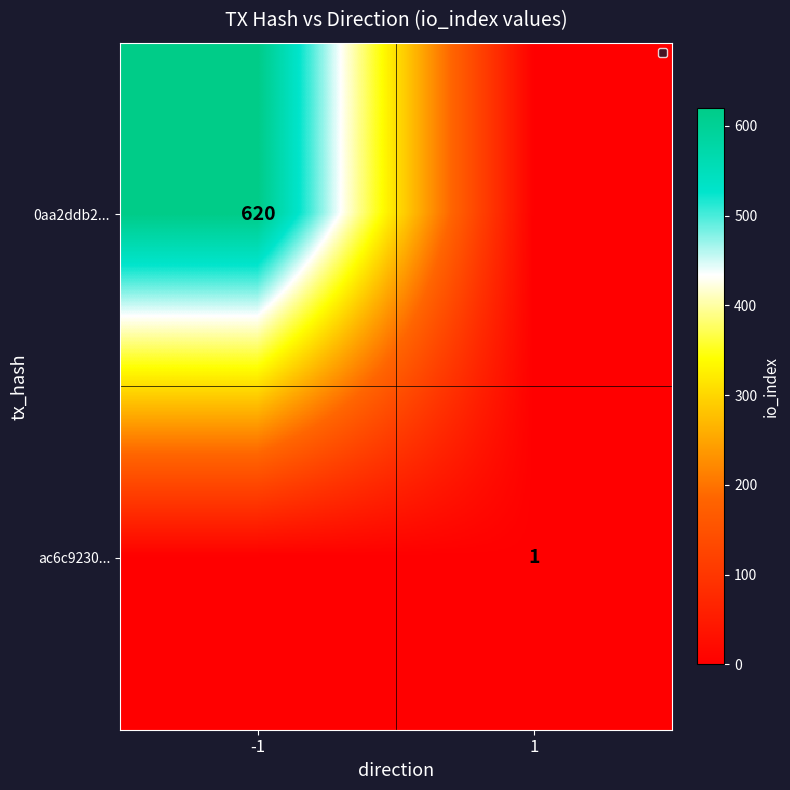

True or false: ac6c9230... has a value of 1 at 1.

True